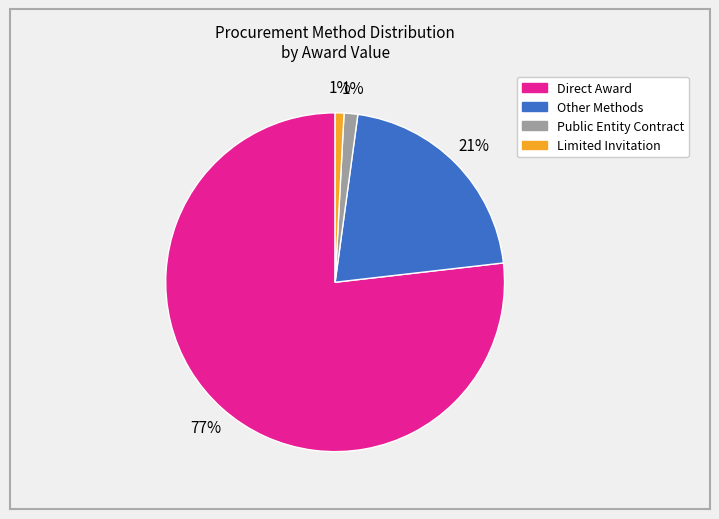

Is there a majority slice in this chart?

Yes